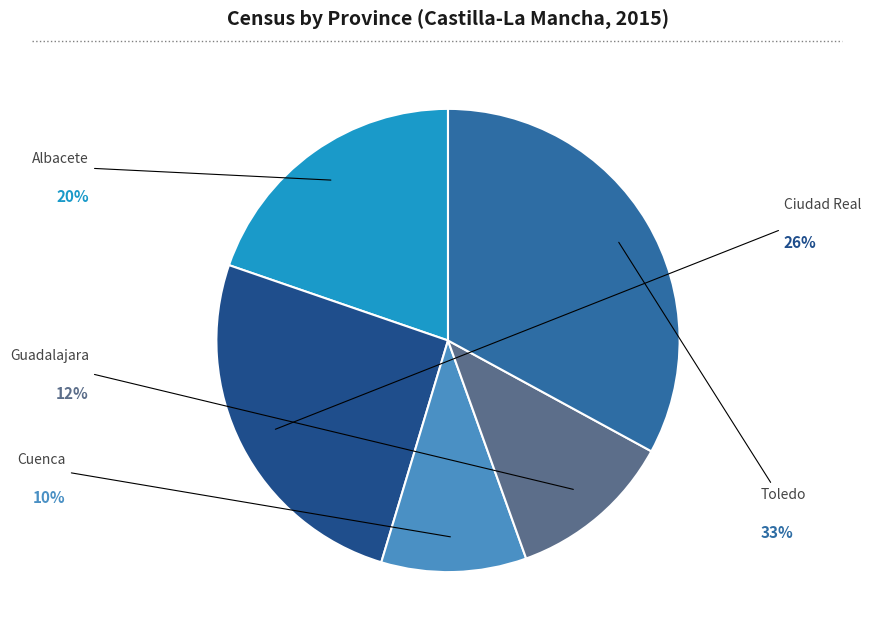

To the nearest percent, what is the average slice percentage?

20%